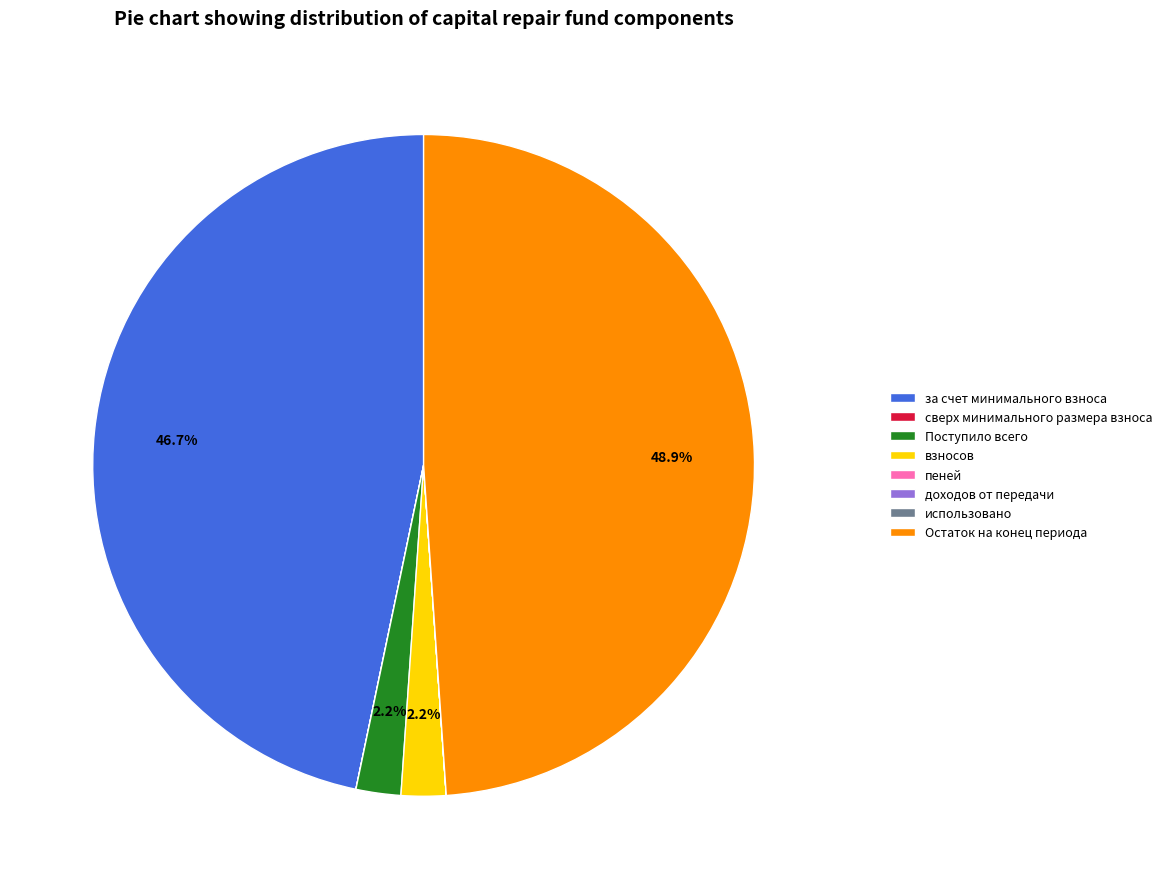

Which slice is the largest?

Остаток на конец периода